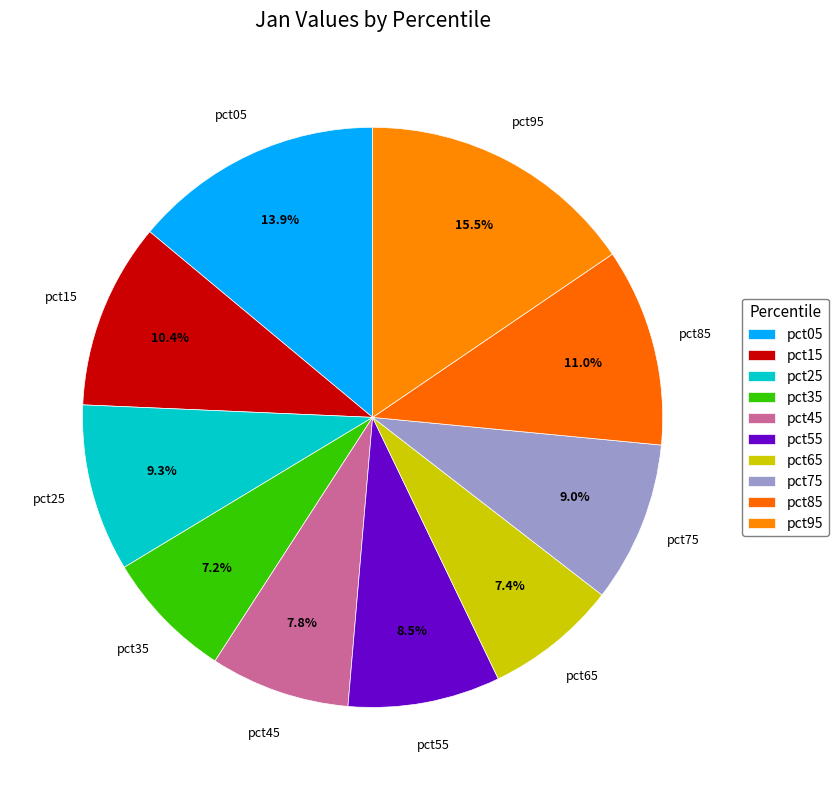

How much of the chart is everything except pct85?

89.0%